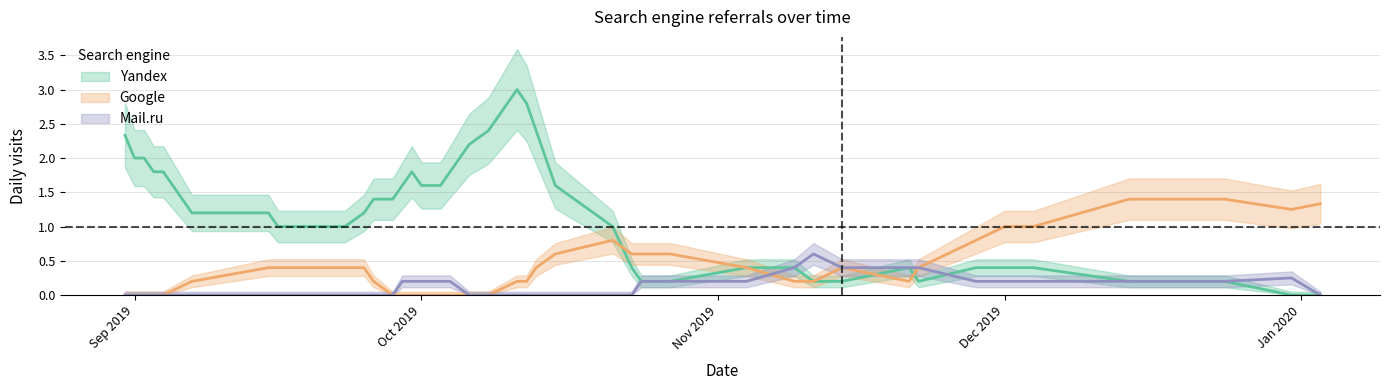

Which series changed the most between 2019-09-15 and 2019-09-04?

Yandex